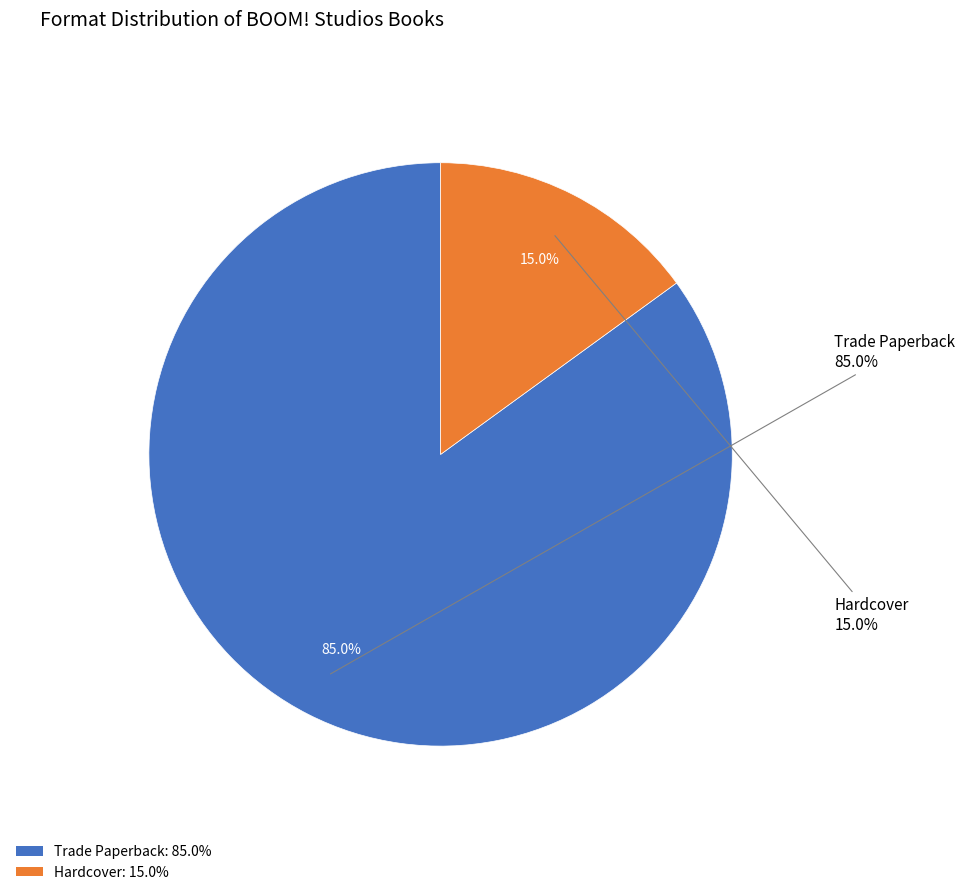

Is there any slice that represents more than half of the pie?

Yes